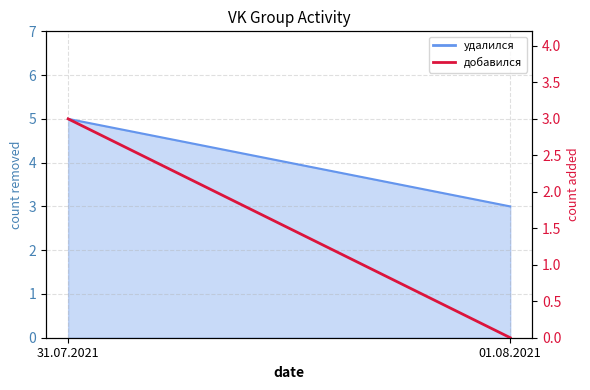

Which has a higher value, 01.08.2021 or 31.07.2021?

31.07.2021